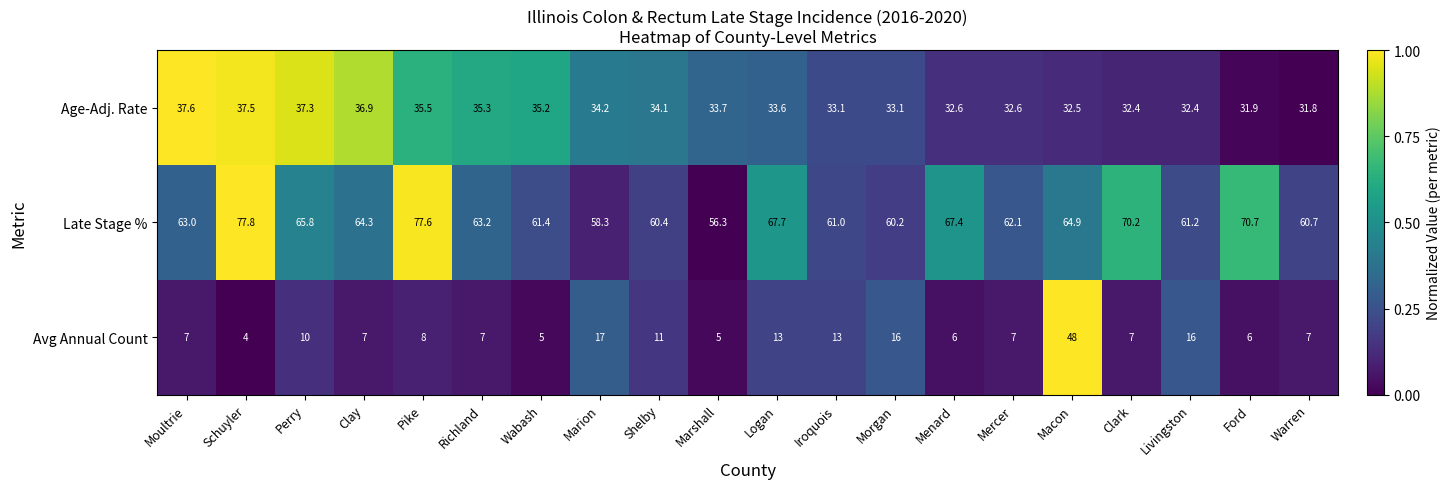

What is the difference between the highest and lowest values at Clark?

63.2